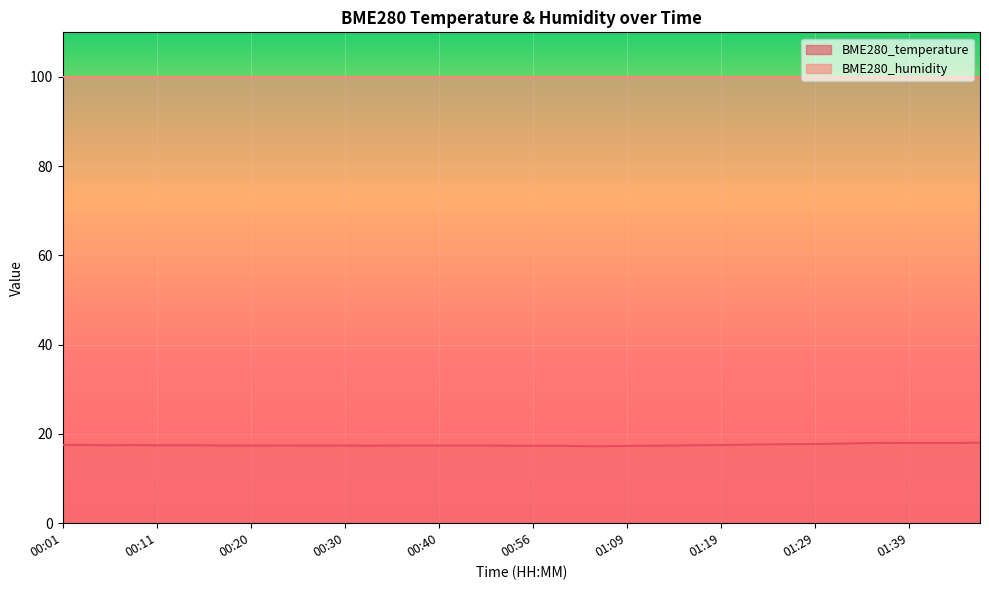

List the labels in order of value, smallest first.

01:06, 01:04, 01:09, 00:33, 00:53, 00:56, 00:58, 01:11, 00:18, 00:28, 00:20, 00:35, 01:14, 00:23, 00:25, 00:40, 00:30, 00:38, 00:48, 00:51, 00:16, 00:06, 00:11, 00:13, 01:16, 00:08, 00:03, 01:19, 00:01, 01:21, 01:24, 01:26, 01:29, 01:31, 01:34, 01:39, 01:41, 01:44, 01:36, 01:46